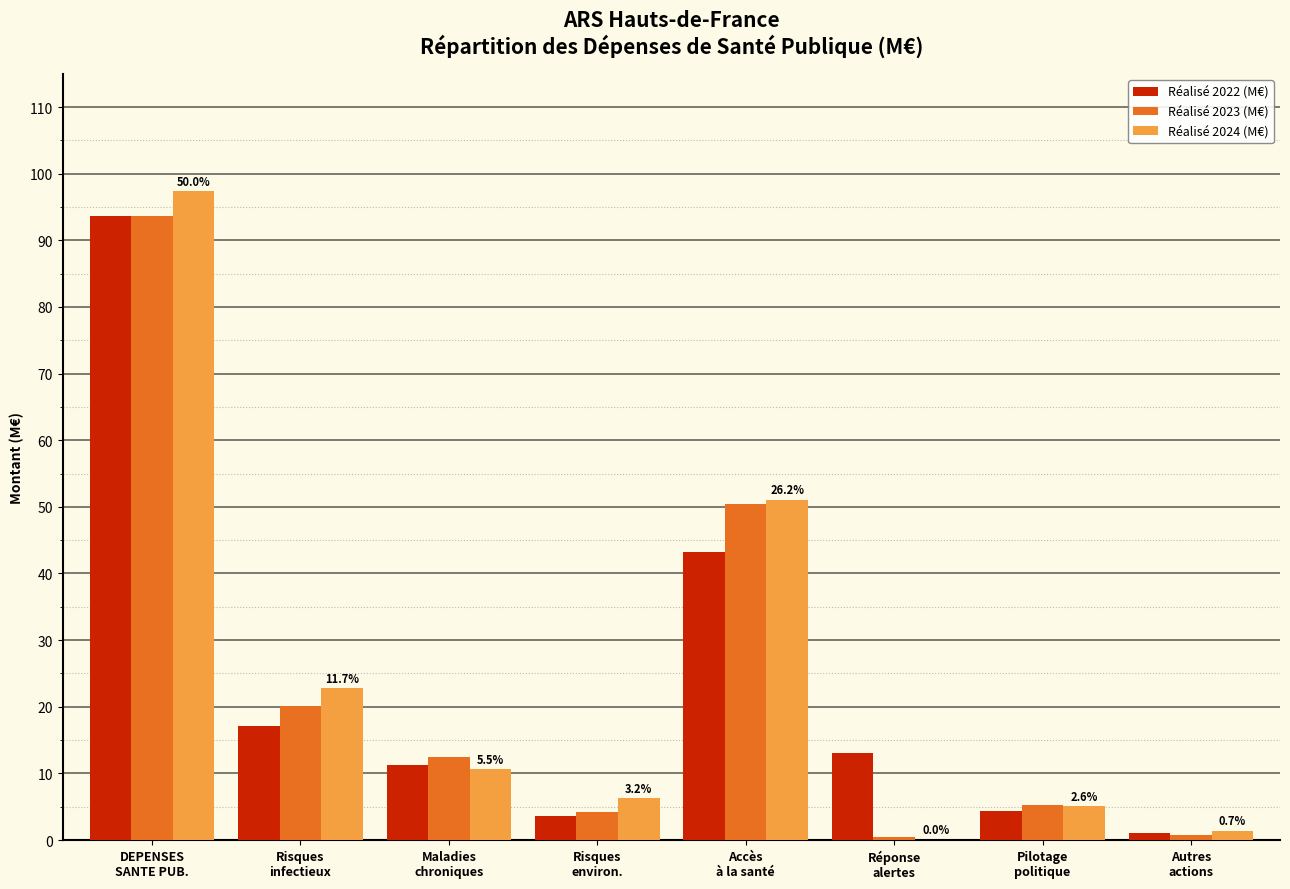

What is the sum of all Réalisé 2024 (M€) values?

194.8